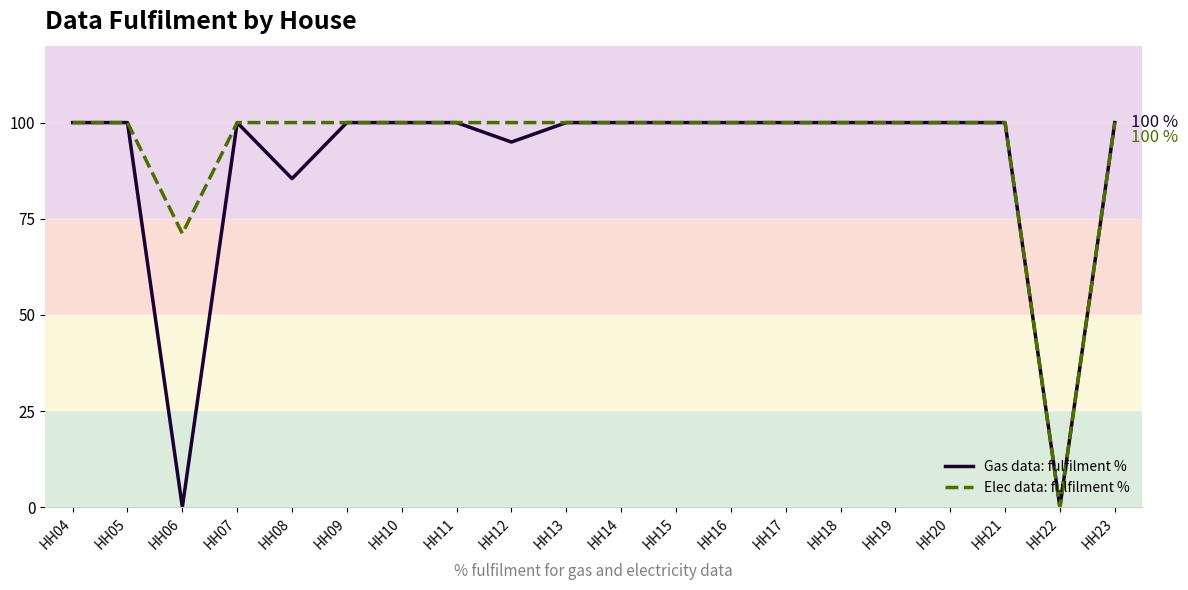

Is the value of Elec data: fulfilment % at HH08 greater than the value of Gas data: fulfilment % at HH07?

No